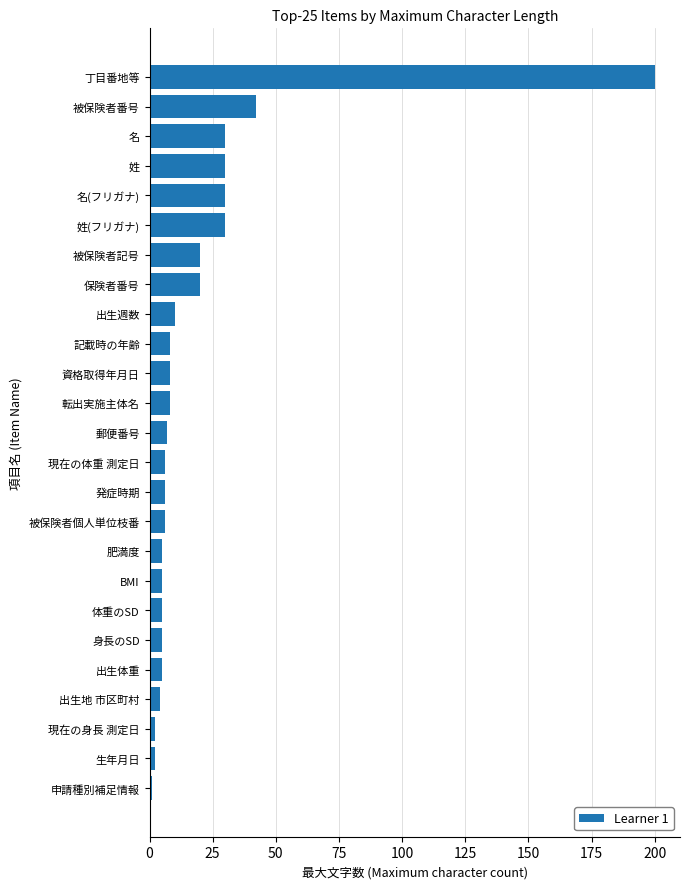

What is the minimum value shown in the chart?

1